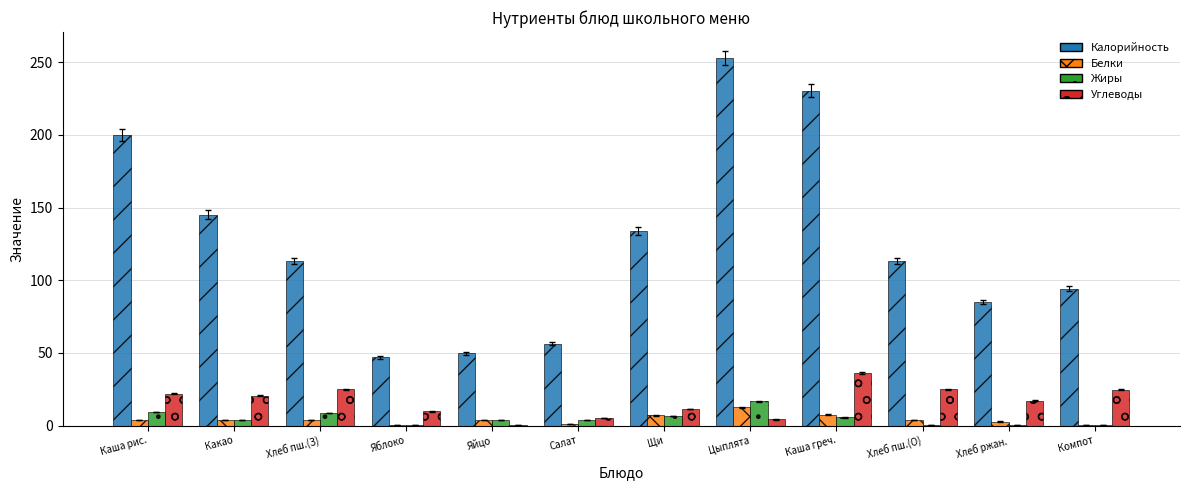

Count the number of categories in the chart.

12